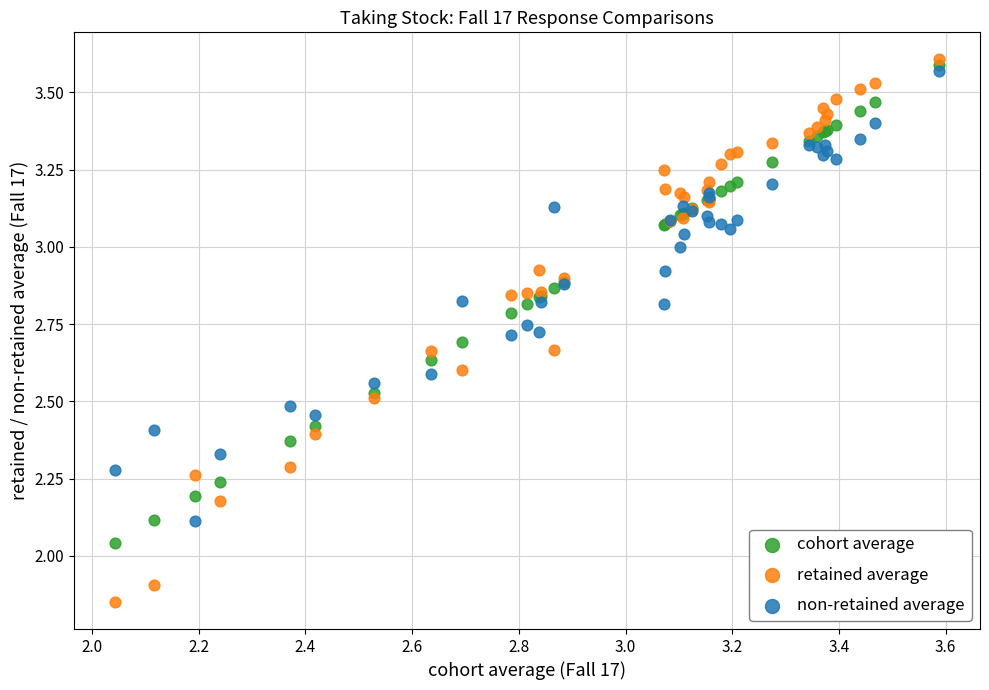

Which series has the widest spread of Y values?

retained average